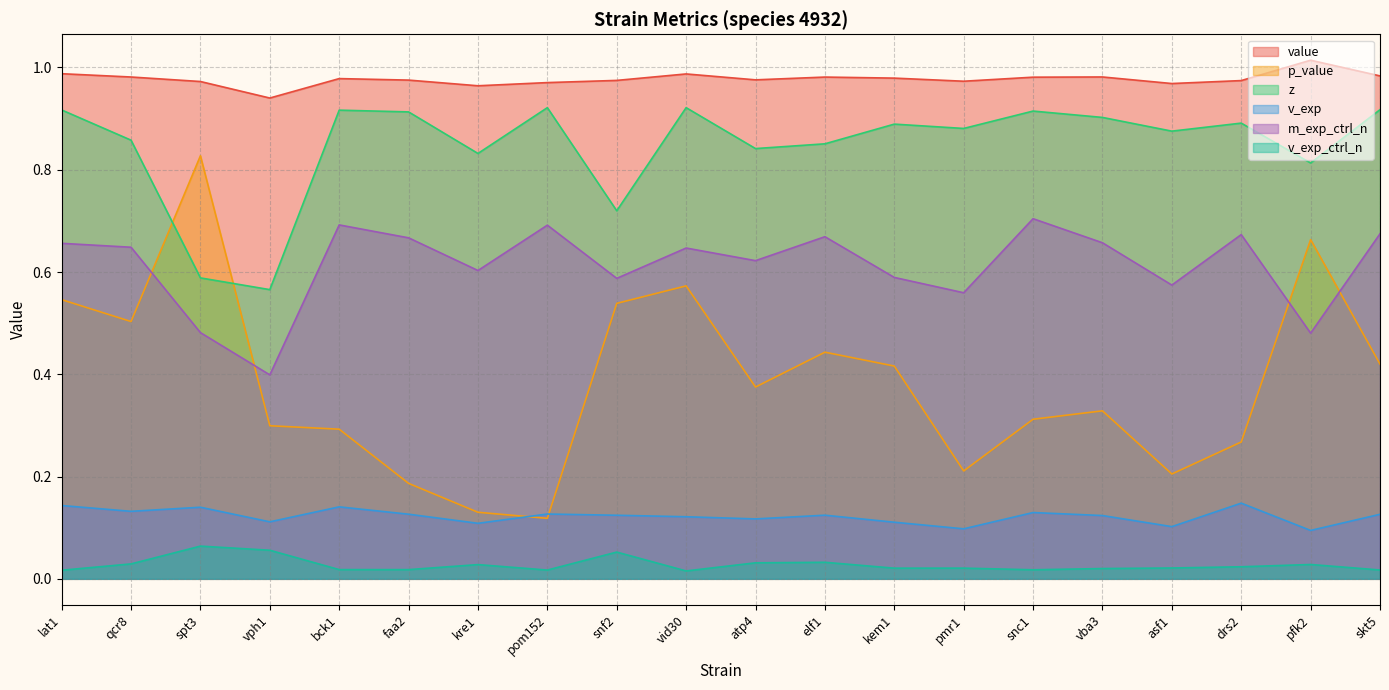

Which series has the largest range (max minus min)?

p_value